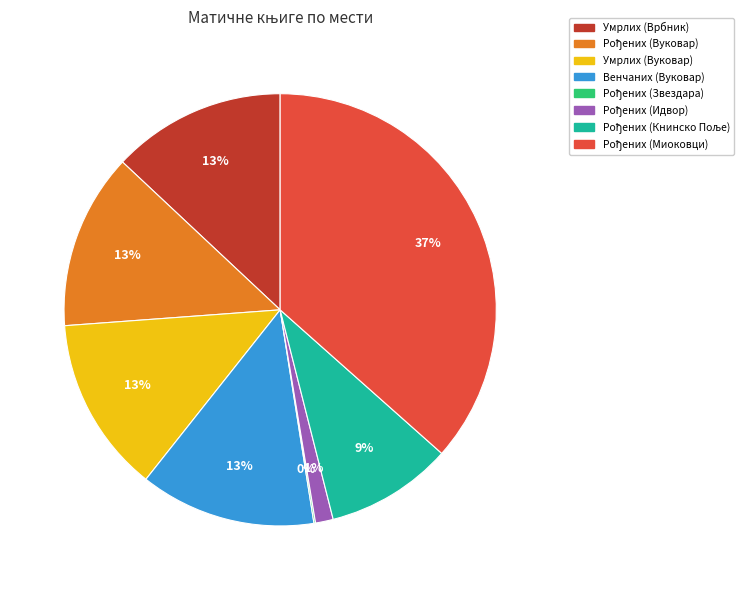

Does any single category account for the majority?

No